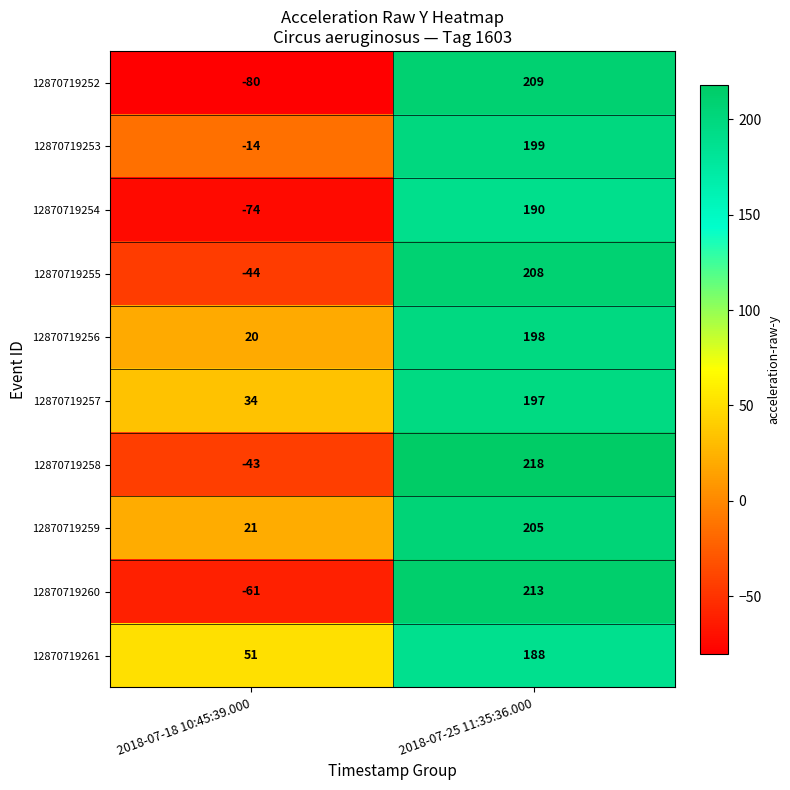

What is the maximum value shown in the chart?

218